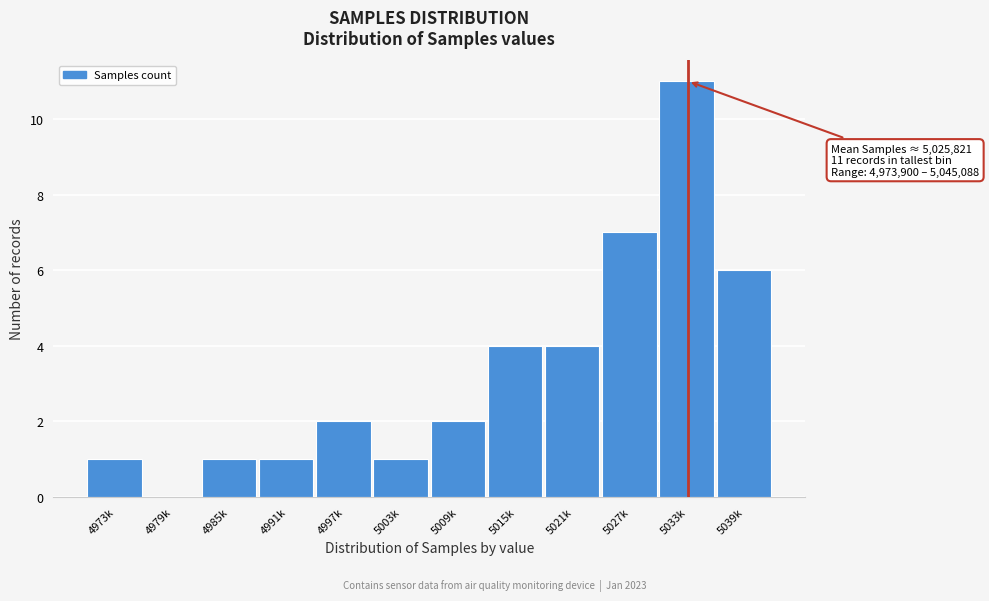

Reading right to left, list all the values displayed in this chart.

5039k=6	5033k=11	5027k=7	5021k=4	5015k=4	5009k=2	5003k=1	4997k=2	4991k=1	4985k=1	4979k=0	4973k=1